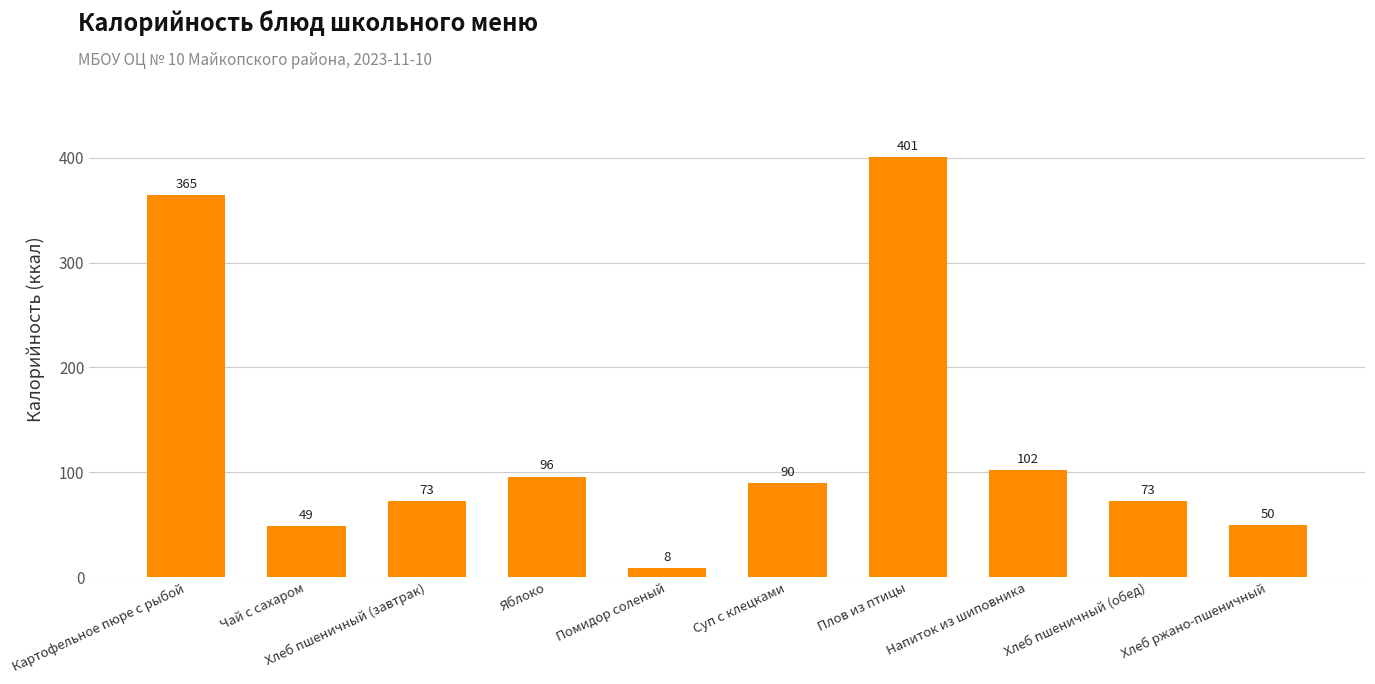

How many values are below 89?

5